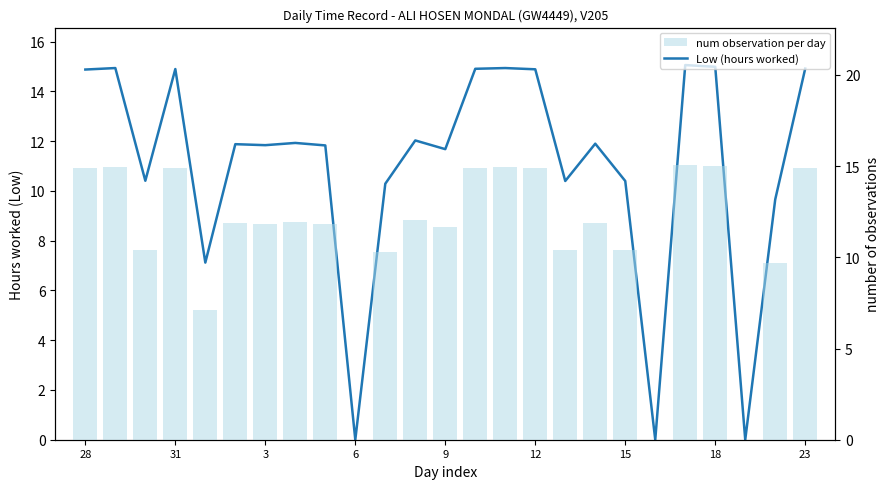

How many groups of bars are there?

25